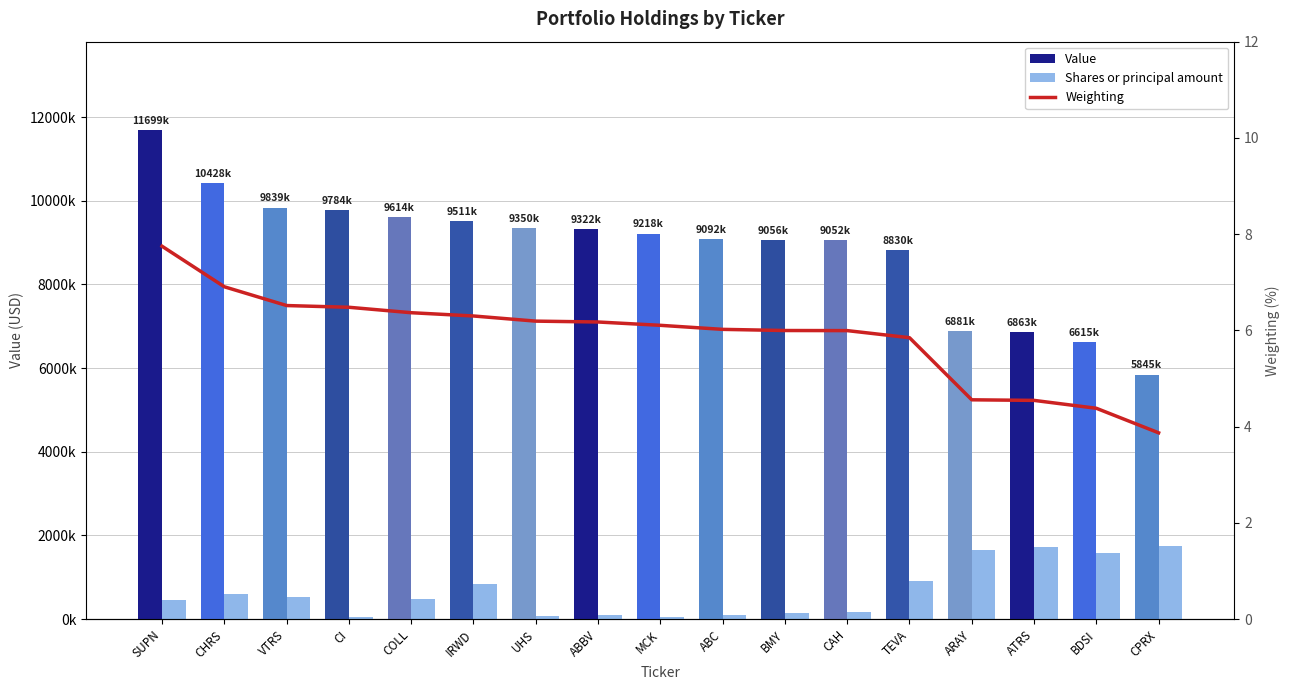

How many groups of bars are there?

17